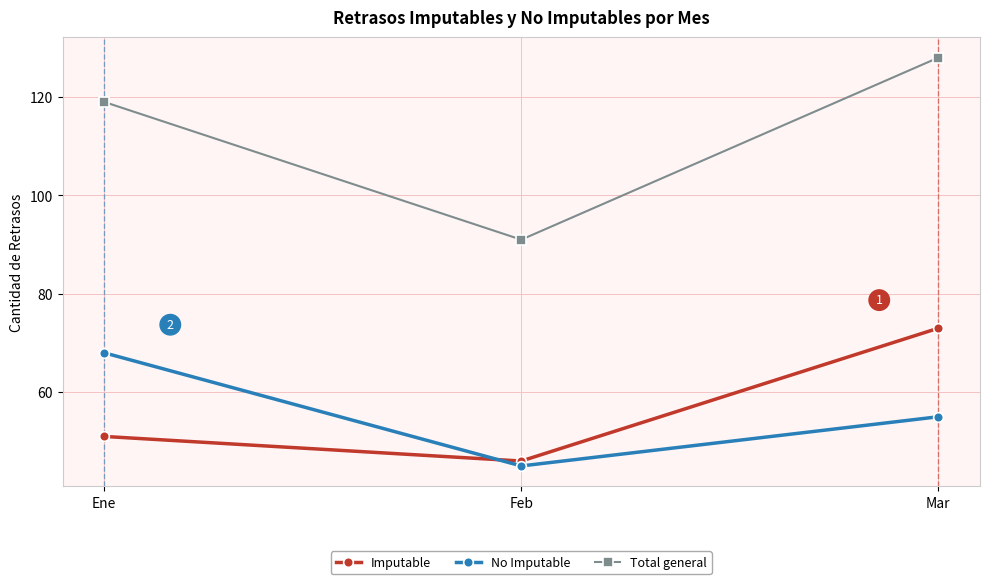

Rank the series by their maximum value, from highest to lowest.

Total general, Imputable, No Imputable